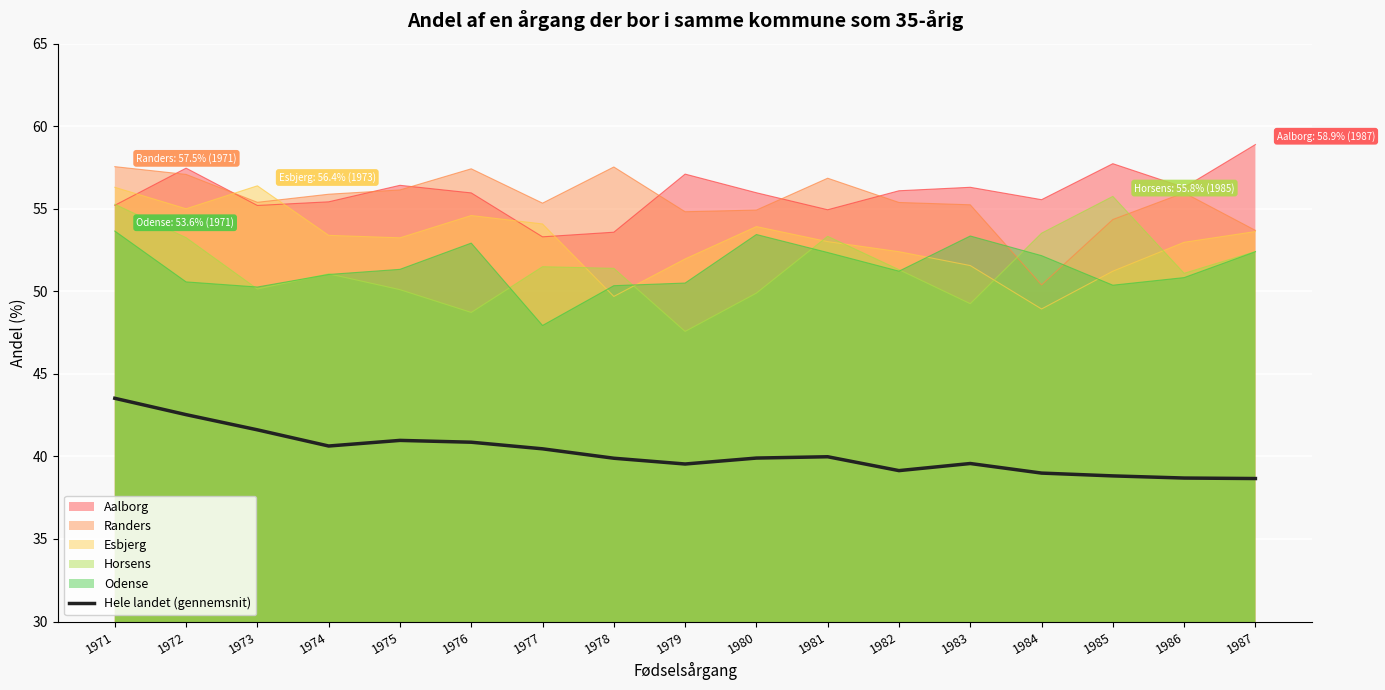

The chart shows a value of 39.1 at 1982. True or false?

True